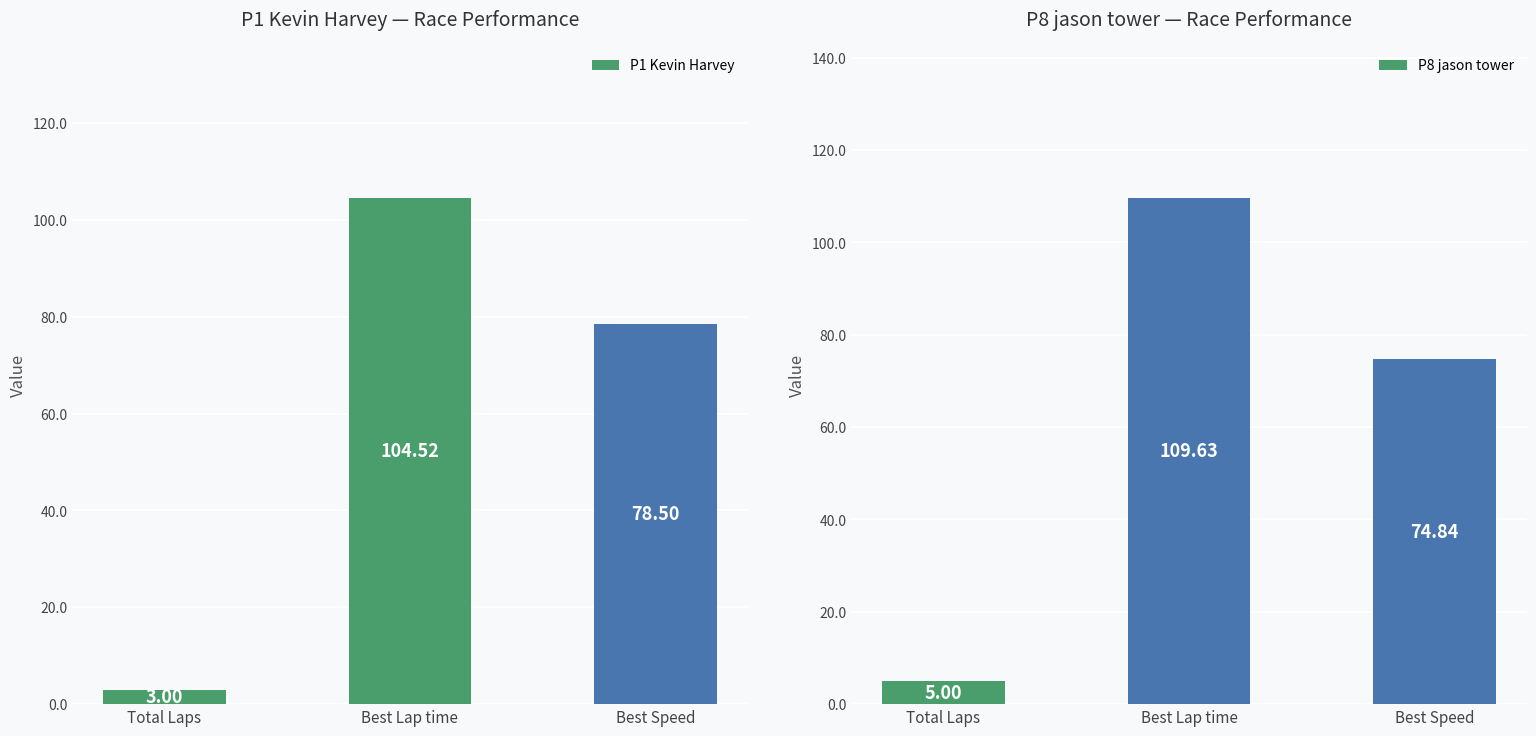

What is the highest value of the P8 jason tower series?

109.6